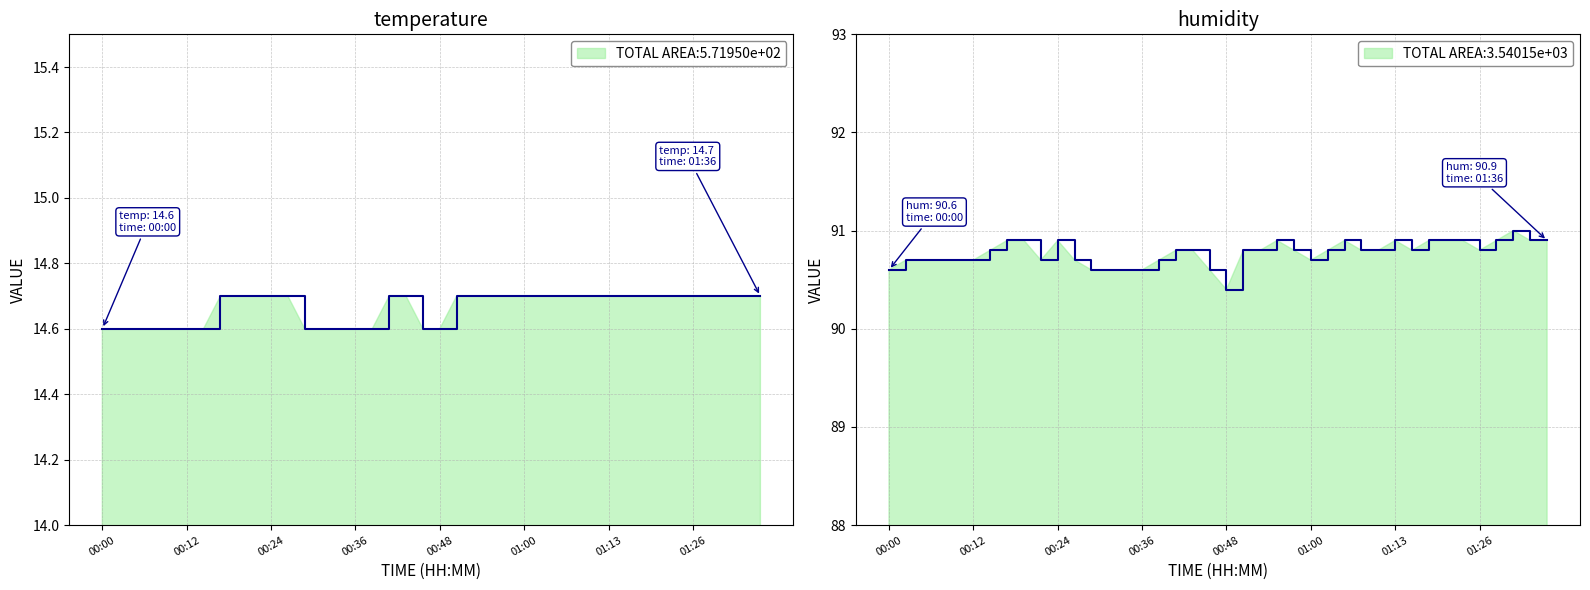

Which series changed the most between 00:22 and 01:11?

humidity